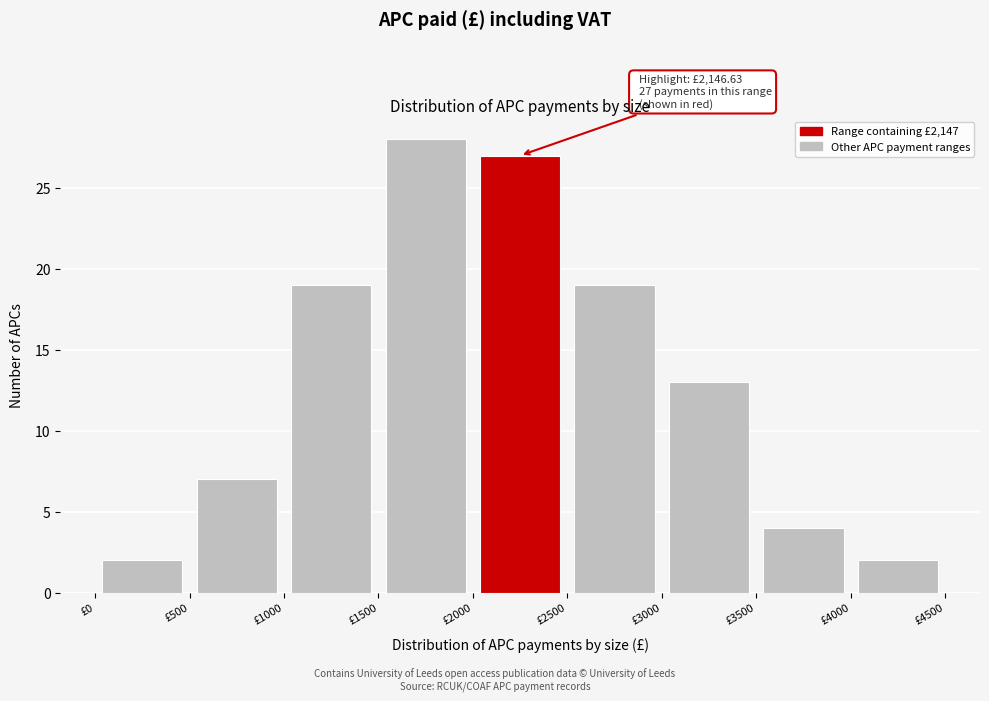

Over which range of the x-axis is the bar tallest?

1500 to 2000